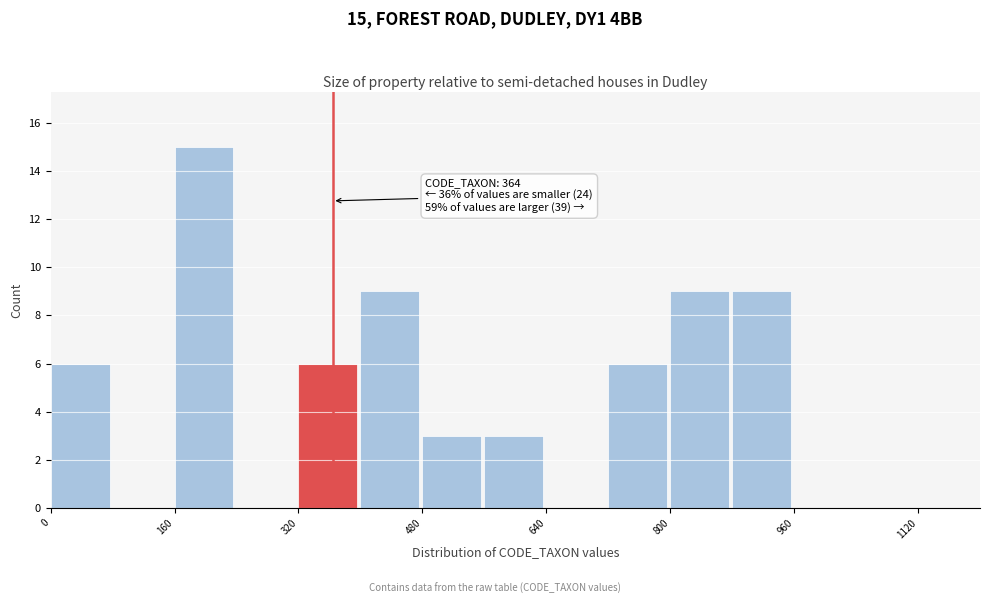

Over which range of the x-axis is the bar tallest?

160 to 240